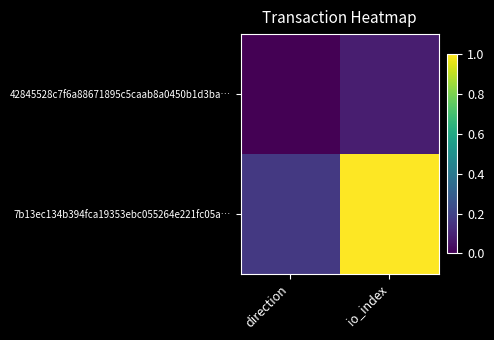

Reading left to right, transcribe all the data shown in this chart.

42845528c7f6a88671895c5caab8a0450b1d3ba…: direction=0.0	io_index=0.1
7b13ec134b394fca19353ebc055264e221fc05a…: direction=0.2	io_index=1.0